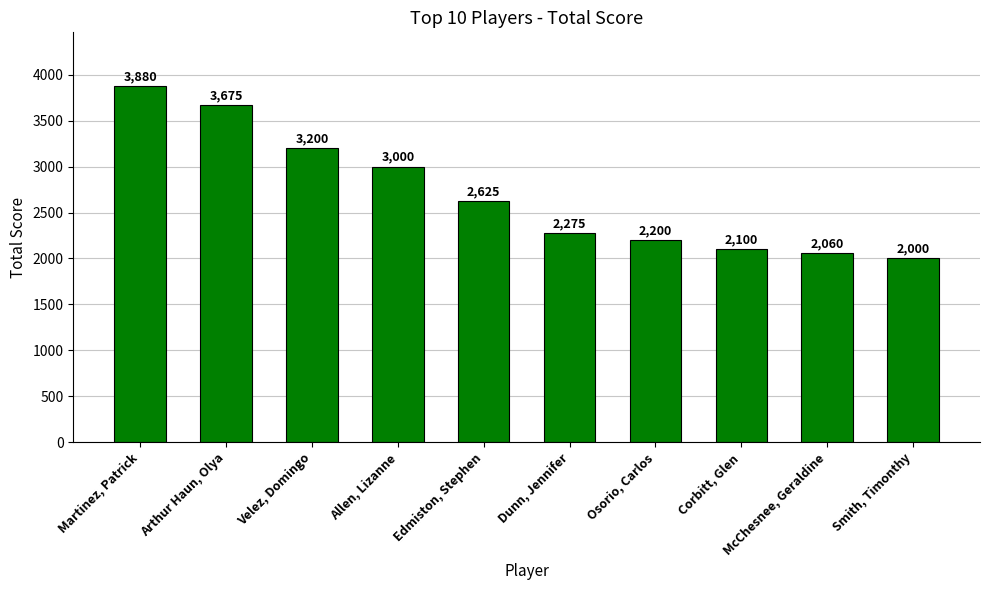

Reading right to left, what are all the values shown in this chart?

Smith, Timonthy=2000	McChesnee, Geraldine=2060	Corbitt, Glen=2100	Osorio, Carlos=2200	Dunn, Jennifer=2275	Edmiston, Stephen=2625	Allen, Lizanne=3000	Velez, Domingo=3200	Arthur Haun, Olya=3675	Martinez, Patrick=3880